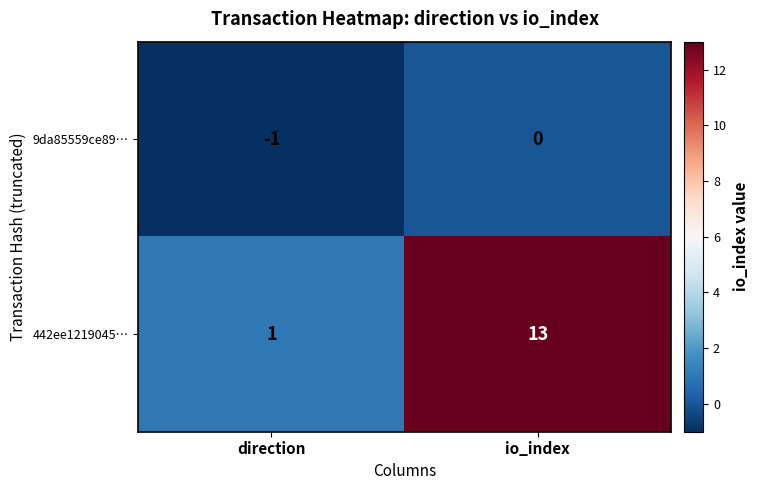

What is the difference between the maximum and minimum values in the 442ee1219045… series?

12